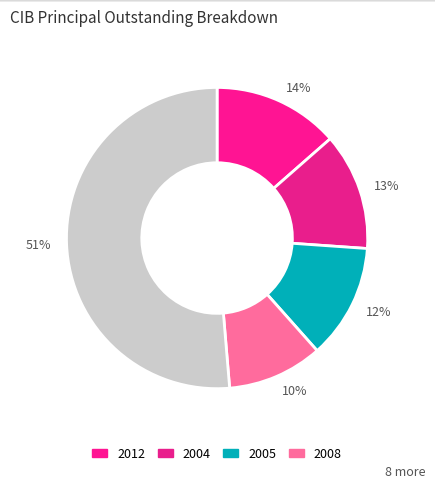

Is it true that 51% is 51% of the pie?

True